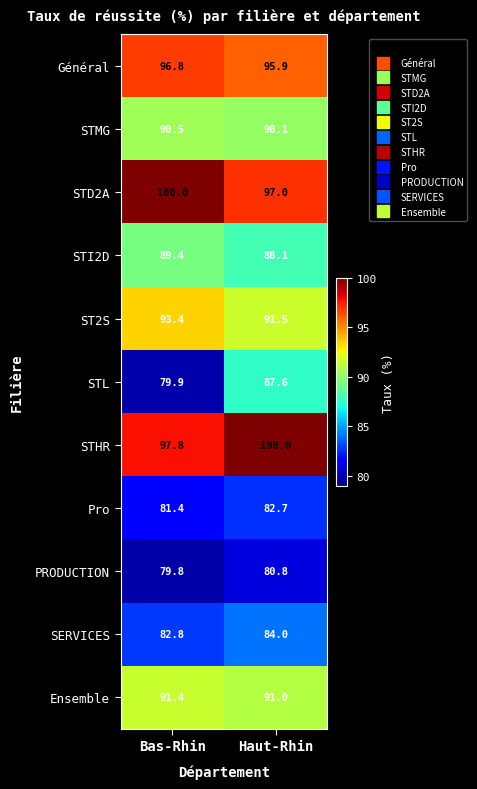

The value of ST2S at Bas-Rhin is 93.4. True or false?

True